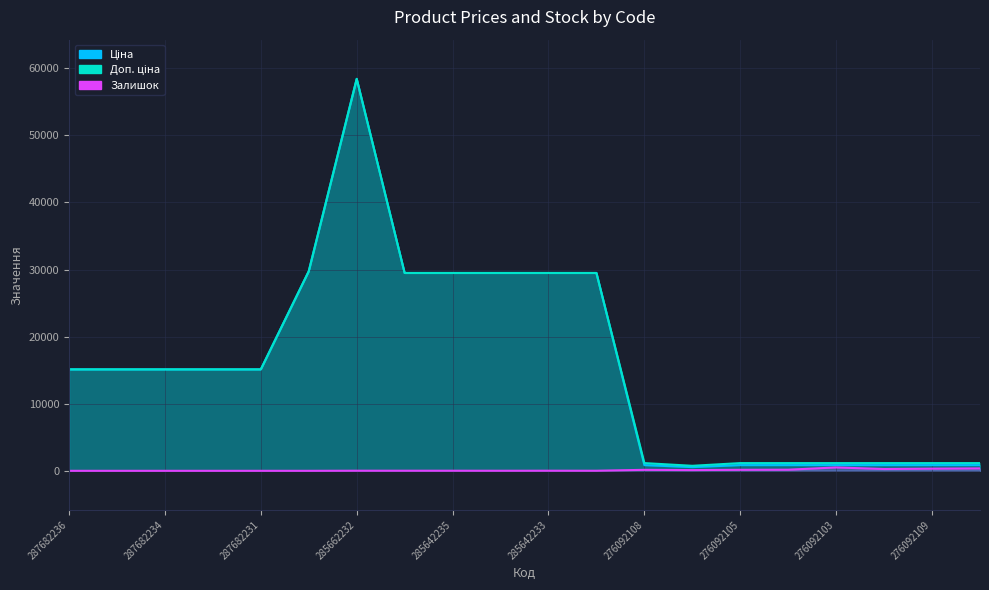

Reading left to right, list all the values displayed in this chart.

Ціна: 15120.0	15120.0	15120.0	15120.0	15120.0	29747.2	58426.5	29491.5	29491.5	29491.5	29491.5	29491.5	848.4	551.5	848.4	848.4	848.4	848.4	848.4	848.4
Доп. ціна: 15120.0	15120.0	15120.0	15120.0	15120.0	29747.2	58426.5	29491.5	29491.5	29491.5	29491.5	29491.5	1149.7	747.0	1149.7	1149.7	1149.7	1149.7	1149.7	1149.7
Залишок: 0.0	0.0	0.0	0.0	0.0	0.0	14.0	14.0	13.0	9.0	14.0	11.0	145.0	107.0	151.0	167.0	500.0	269.0	323.0	362.0